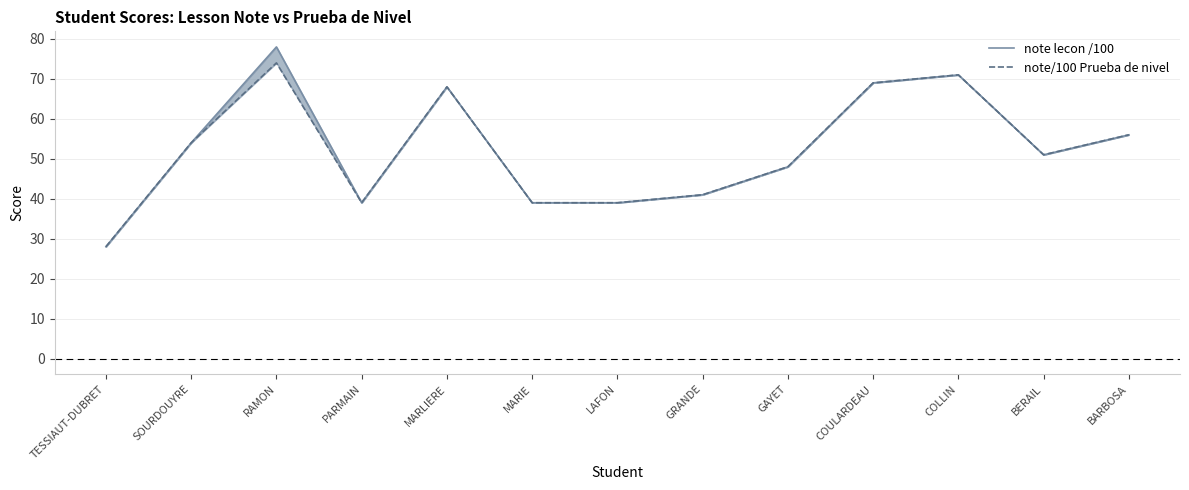

What is the difference between the second highest and second lowest values in the note lecon /100 series?

32